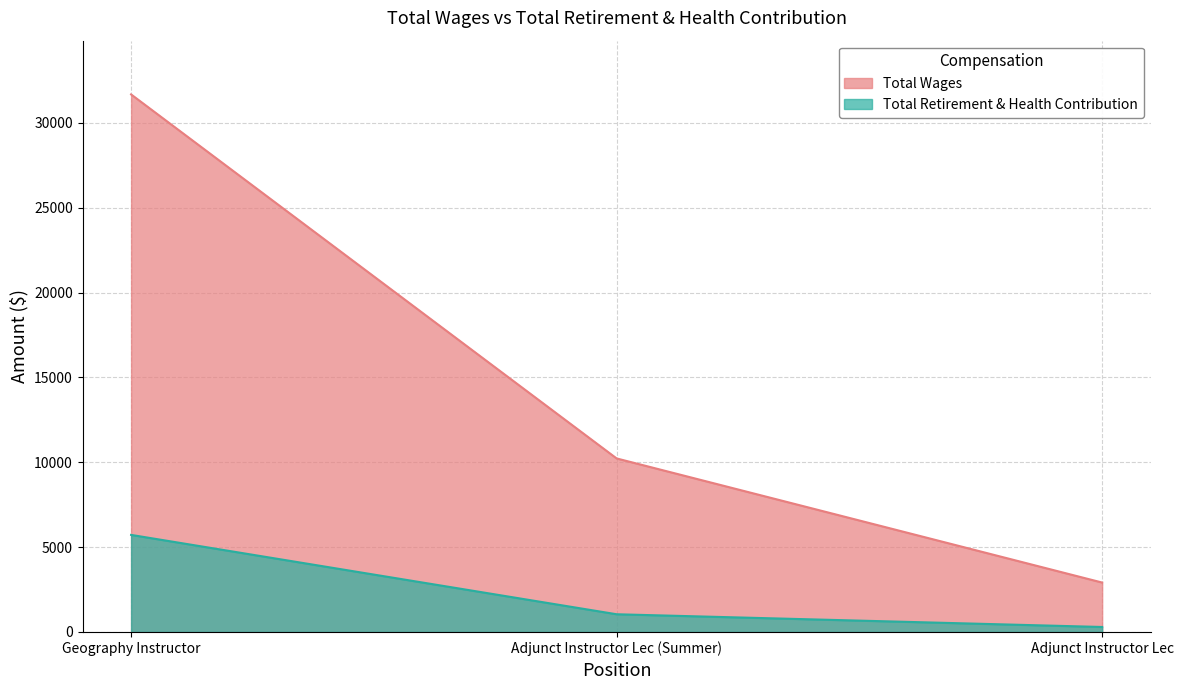

At which category does the chart reach its peak across all series?

Geography Instructor